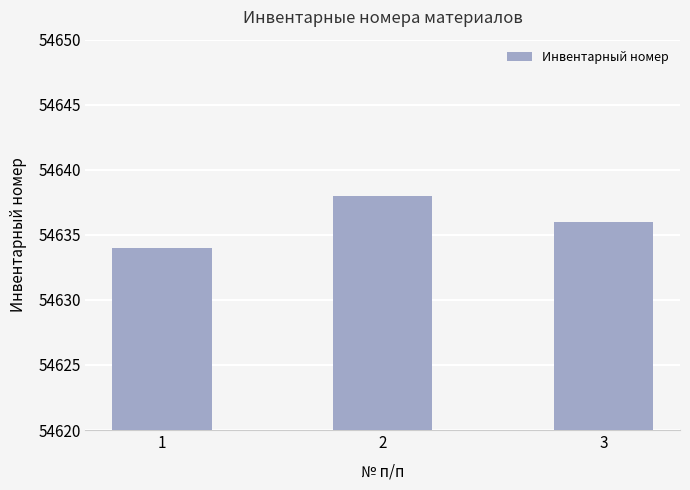

Reading left to right, what are all the values shown in this chart?

1=54634	2=54638	3=54636